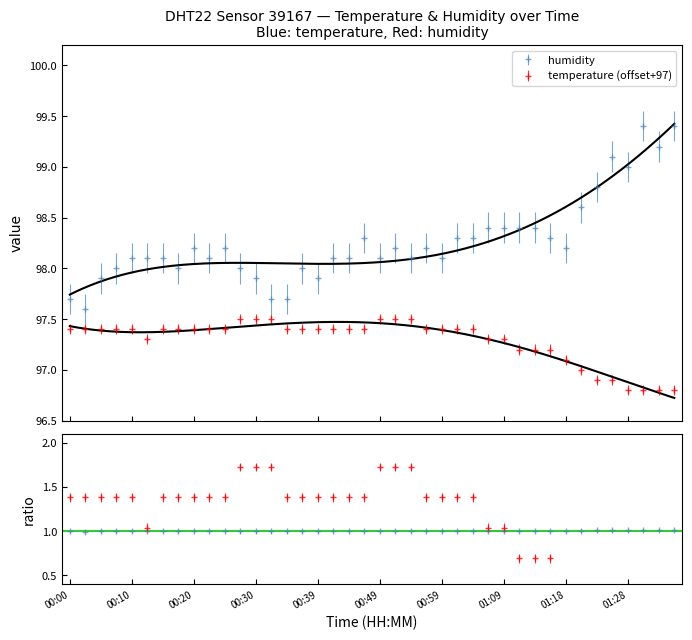

What is the label of the 38th point from the right?

00:05